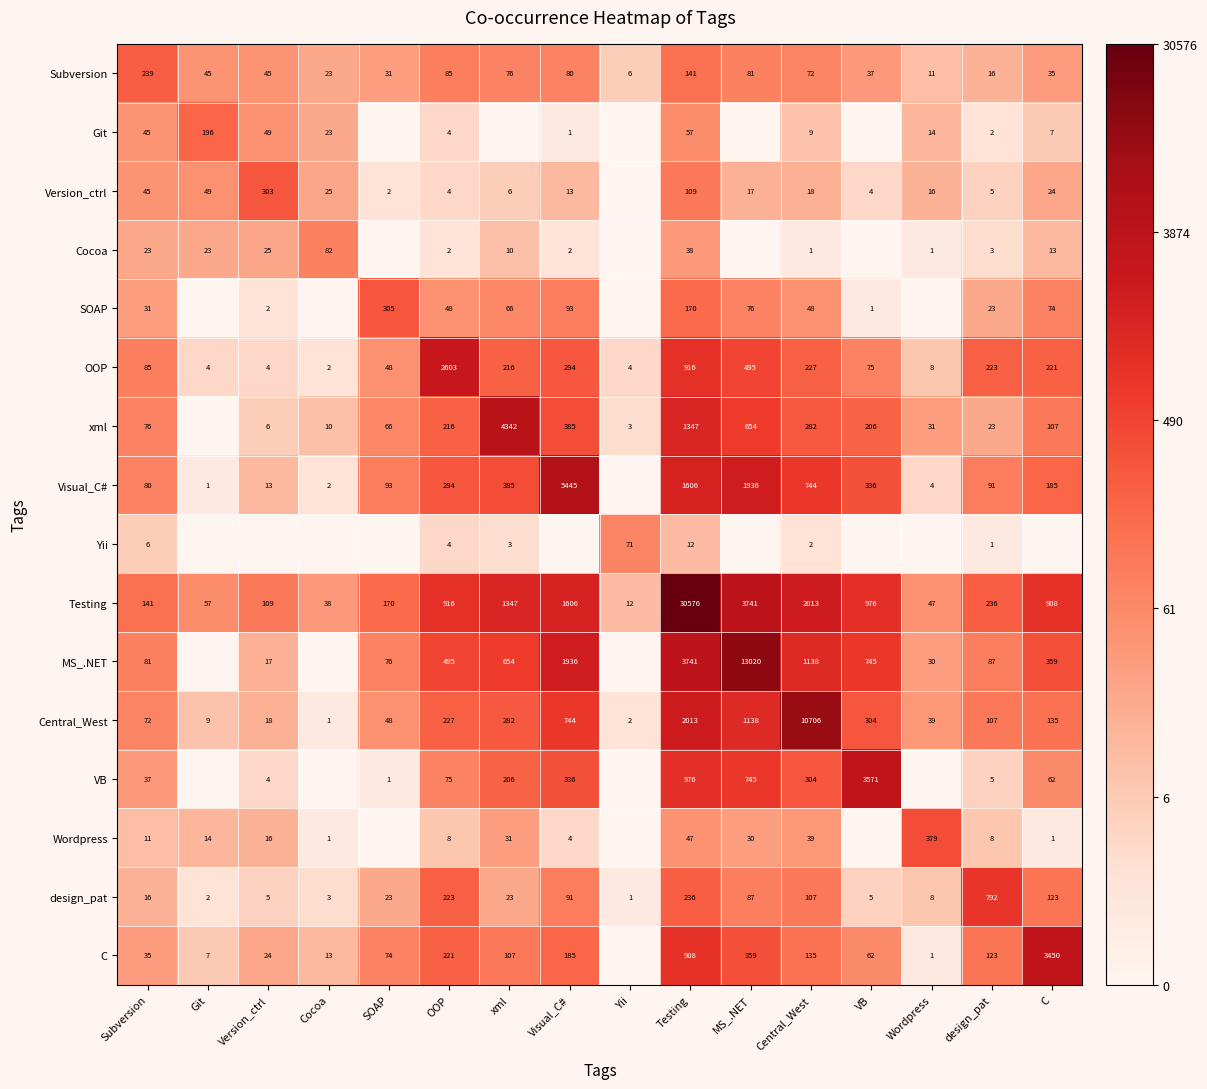

What is the spread (max minus min) of values at Central_West?

10705